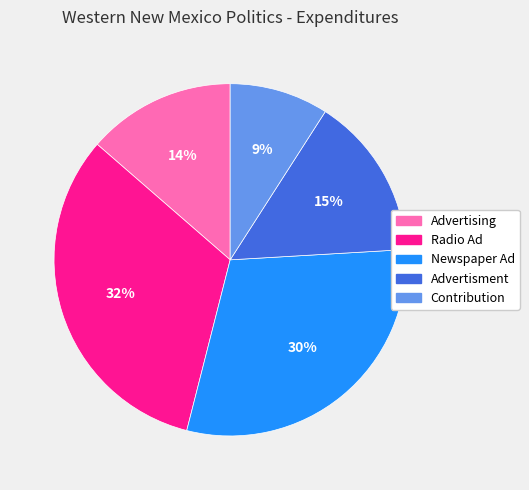

Approximately how many times larger is the value at Contribution compared to Advertisment?

0.6